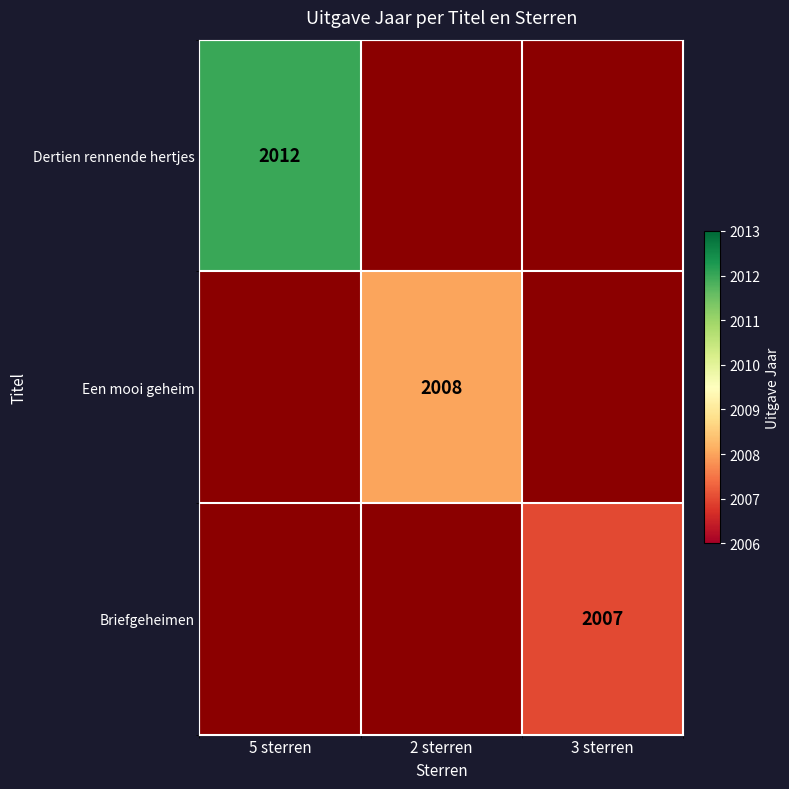

True or false: Briefgeheimen has a value of 3467 at 3 sterren.

False